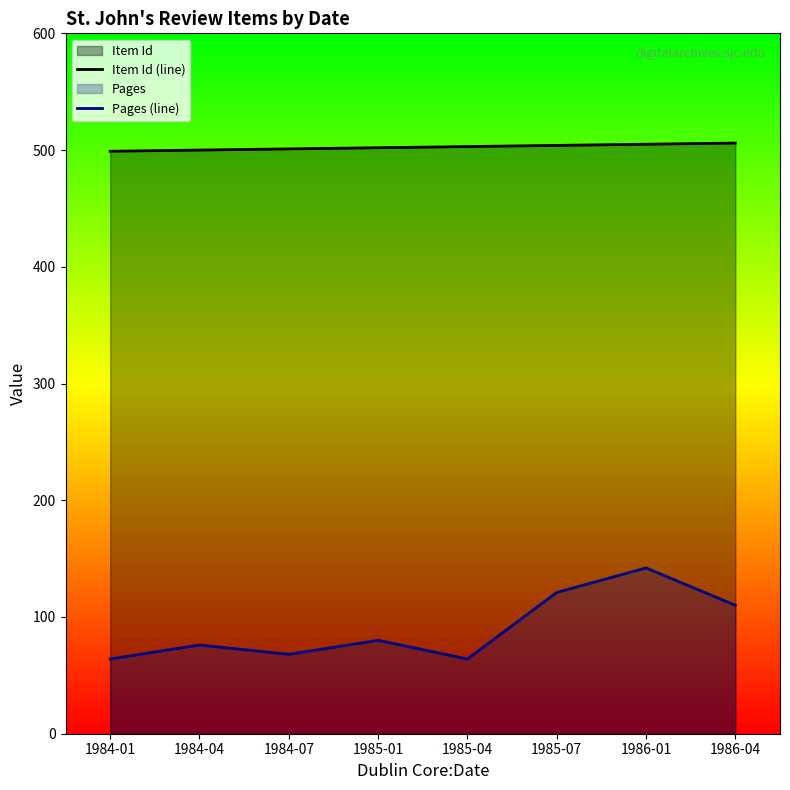

What is the label of the 1st point from the left?

1984-01